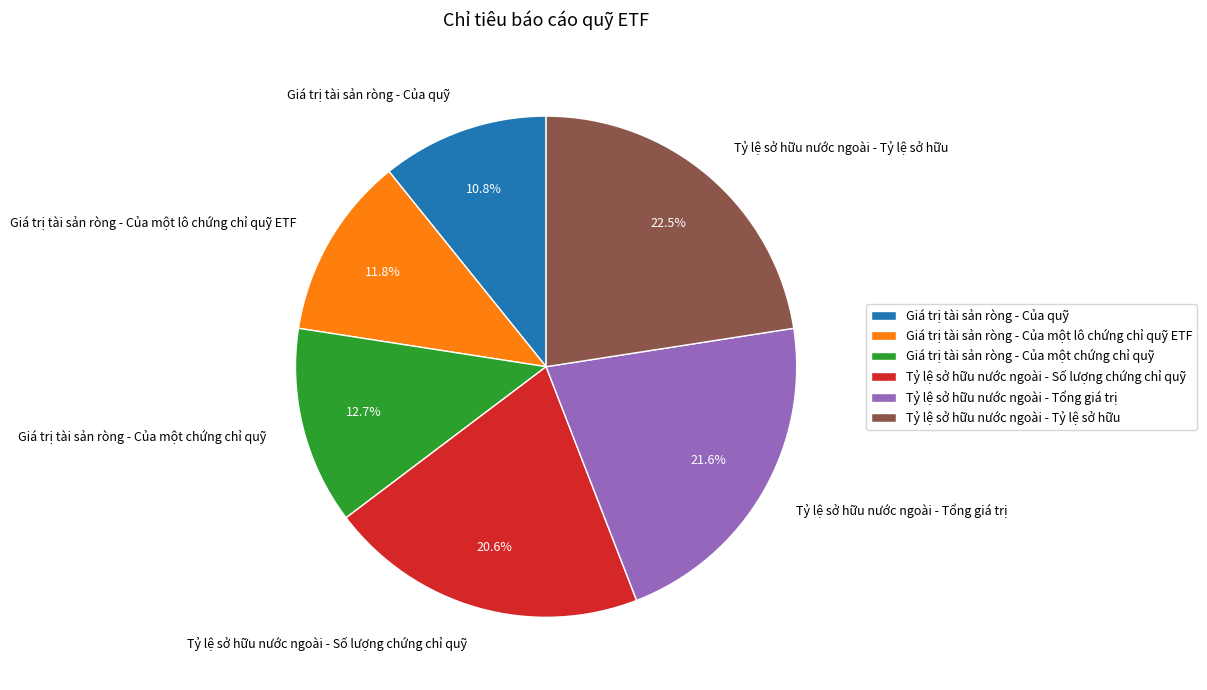

What percentage is the Giá trị tài sản ròng - Của quỹ slice, to the nearest percent?

11%